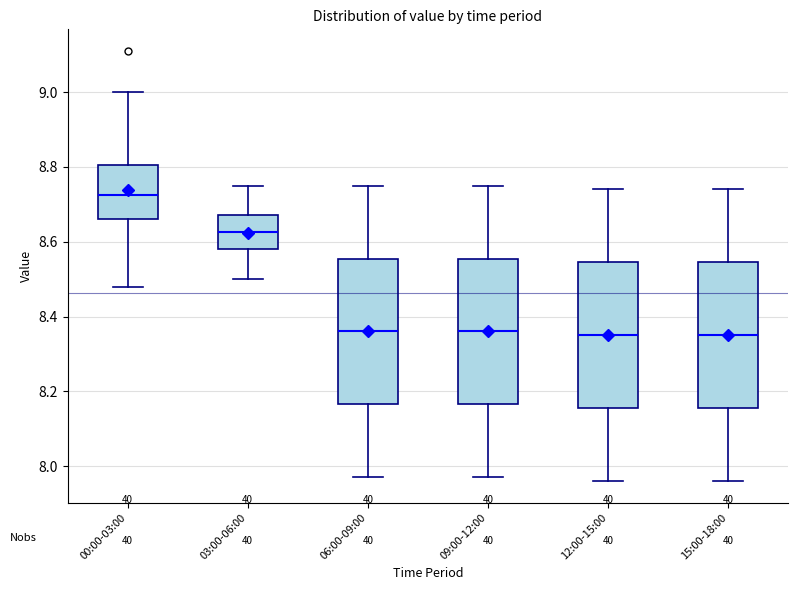

Where is the lower edge of the box for 00:00-03:00 on the y-axis? The values are not printed on the chart, so give them approximately, as read against the axis.

8.66